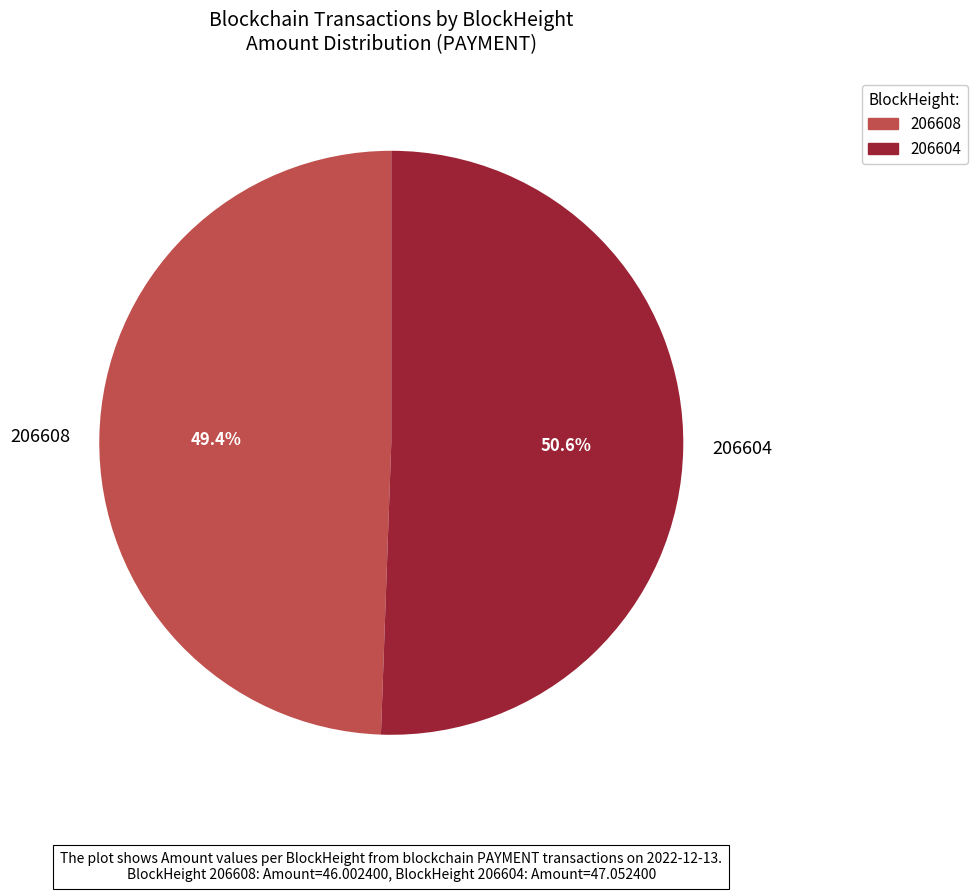

How many slices are in this pie chart?

2